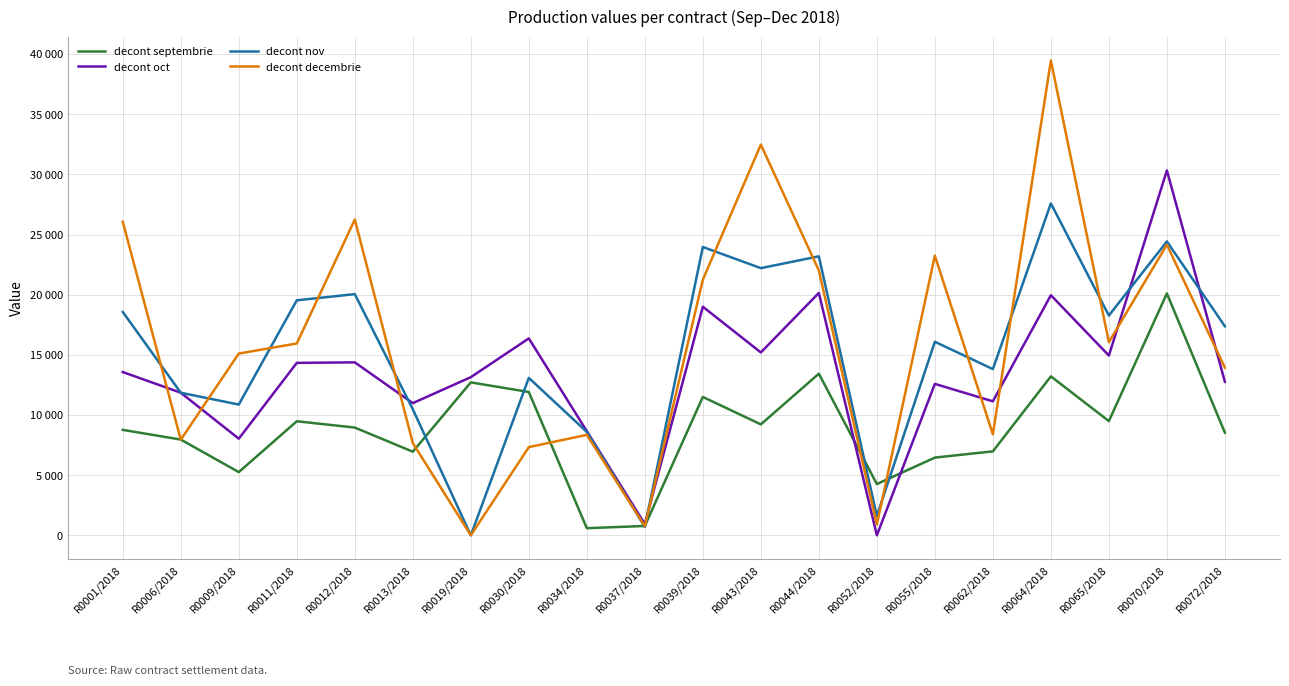

What are all the series names shown in the legend?

decont septembrie, decont oct, decont nov, decont decembrie